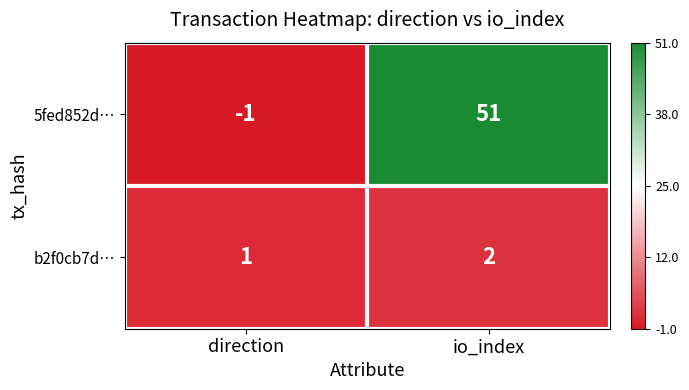

At how many categories does at least one series exceed 0?

2